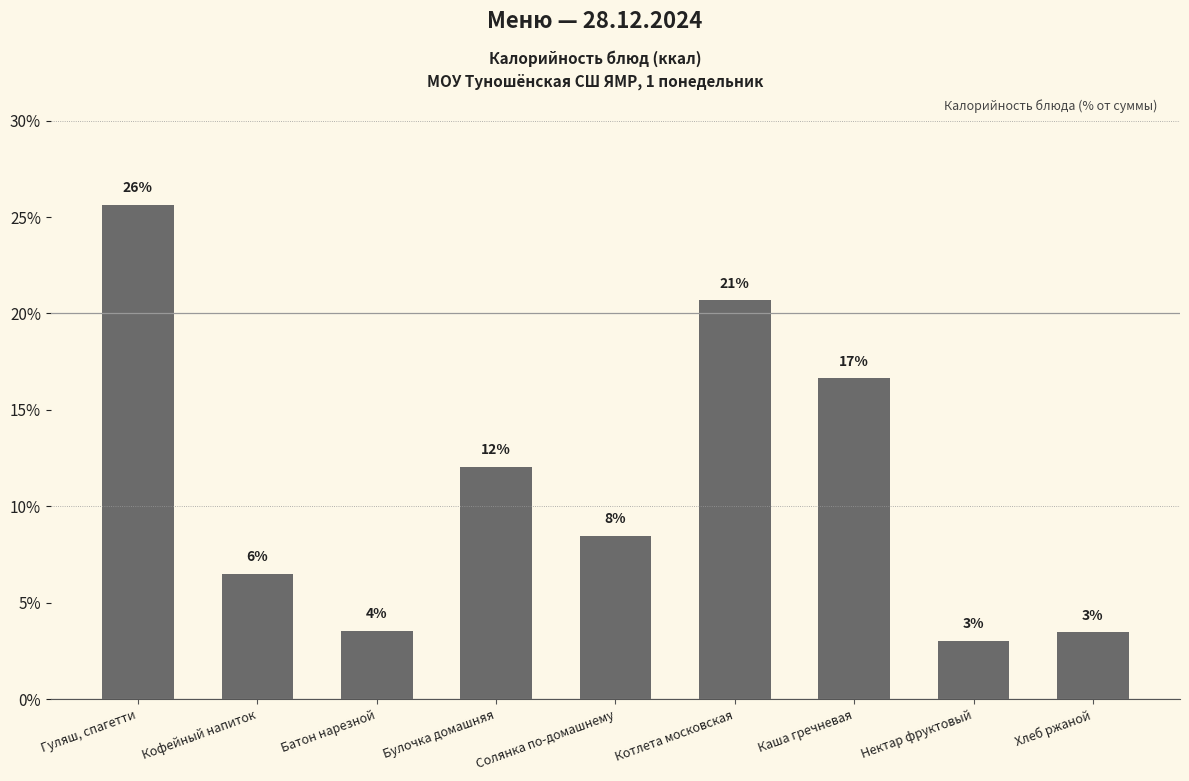

Reading left to right, what are all the values shown in this chart?

25.6	6.5	3.5	12.0	8.5	20.7	16.6	3.0	3.5